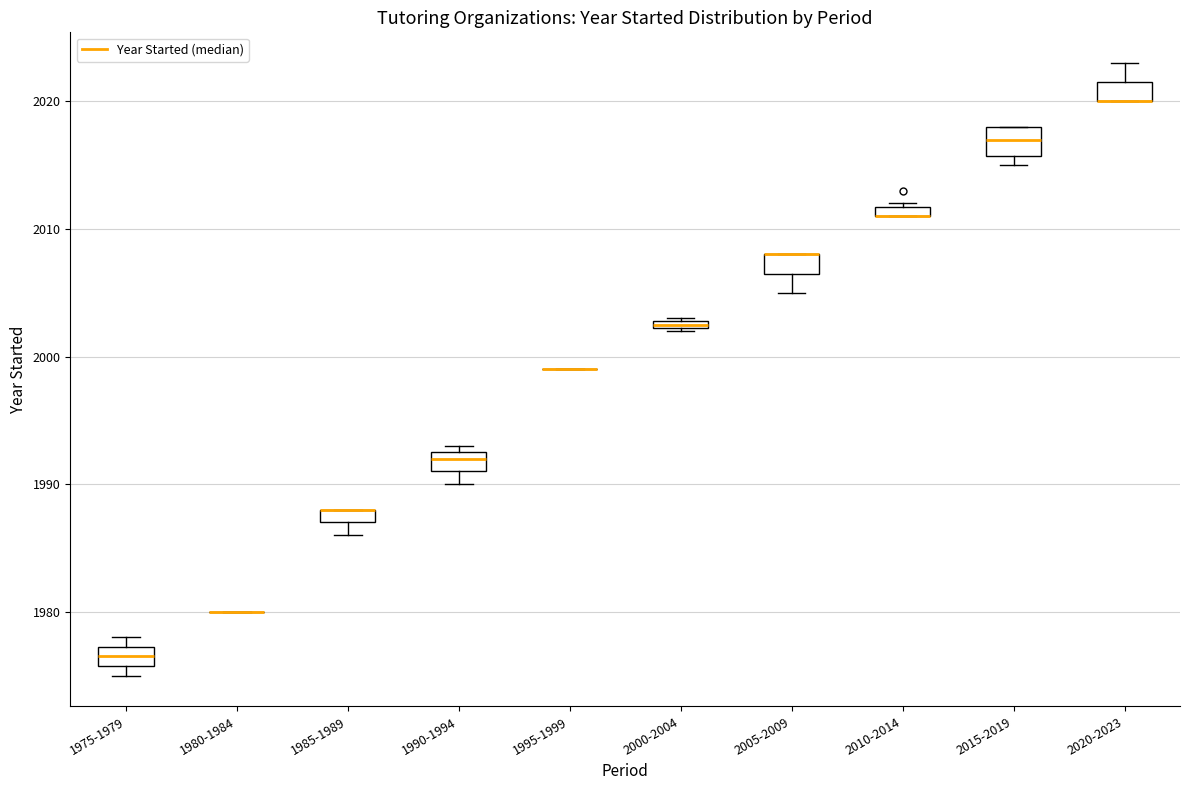

Where is the upper edge of the box for 2020-2023 on the y-axis? The values are not printed on the chart, so give them approximately, as read against the axis.

2022